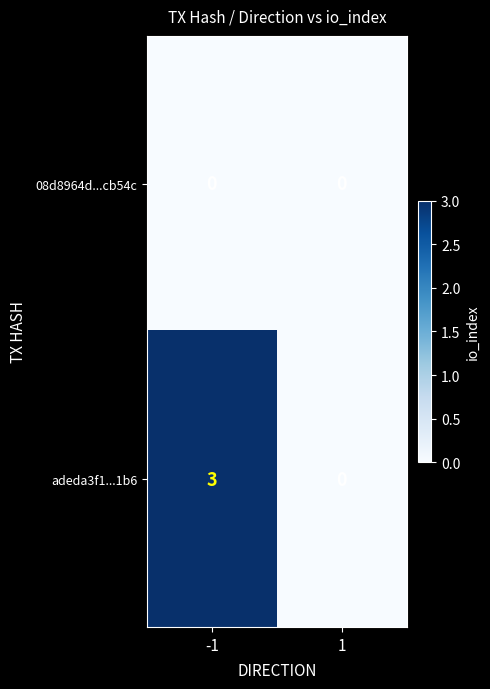

Reading right to left, what are all the values shown in this chart?

08d8964d...cb54c: 0	0
adeda3f1...1b6: 0	3